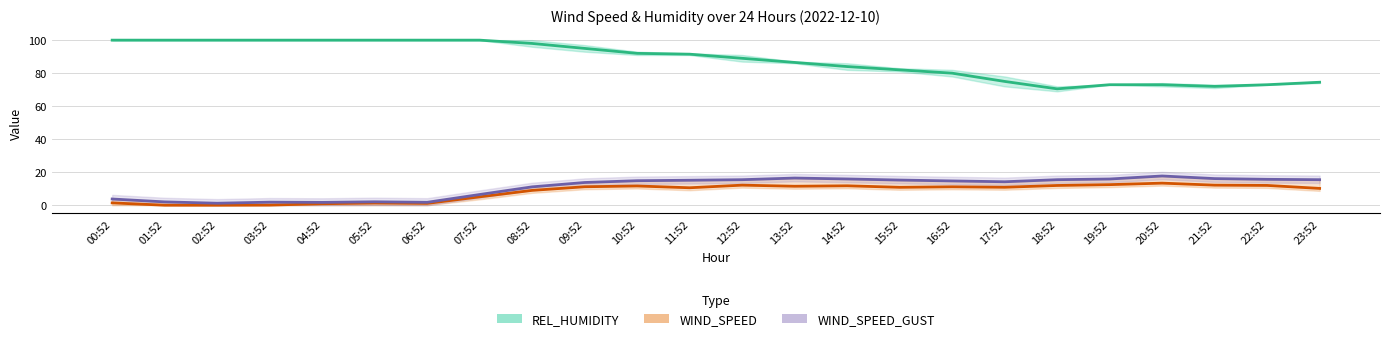

Reading right to left, list all the values displayed in this chart.

REL_HUMIDITY: 23:52=74.5	22:52=73.0	21:52=72.0	20:52=73.0	19:52=73.0	18:52=70.5	17:52=75.0	16:52=80.0	15:52=82.0	14:52=84.0	13:52=86.5	12:52=89.0	11:52=91.5	10:52=92.0	09:52=95.0	08:52=98.0	07:52=100.0	06:52=100.0	05:52=100.0	04:52=100.0	03:52=100.0	02:52=100.0	01:52=100.0	00:52=100.0
WIND_SPEED: 23:52=10.2	22:52=12.0	21:52=12.2	20:52=13.4	19:52=12.5	18:52=12.0	17:52=10.9	16:52=11.2	15:52=10.9	14:52=11.8	13:52=11.5	12:52=12.2	11:52=10.6	10:52=11.7	09:52=11.2	08:52=9.0	07:52=5.1	06:52=1.1	05:52=1.3	04:52=0.9	03:52=0.1	02:52=0.0	01:52=0.0	00:52=1.4
WIND_SPEED_GUST: 23:52=15.5	22:52=15.7	21:52=16.1	20:52=17.7	19:52=15.9	18:52=15.5	17:52=14.2	16:52=14.7	15:52=15.2	14:52=15.9	13:52=16.5	12:52=15.5	11:52=15.1	10:52=14.9	09:52=13.8	08:52=11.1	07:52=6.5	06:52=1.8	05:52=2.1	04:52=1.7	03:52=1.9	02:52=1.2	01:52=2.0	00:52=3.8